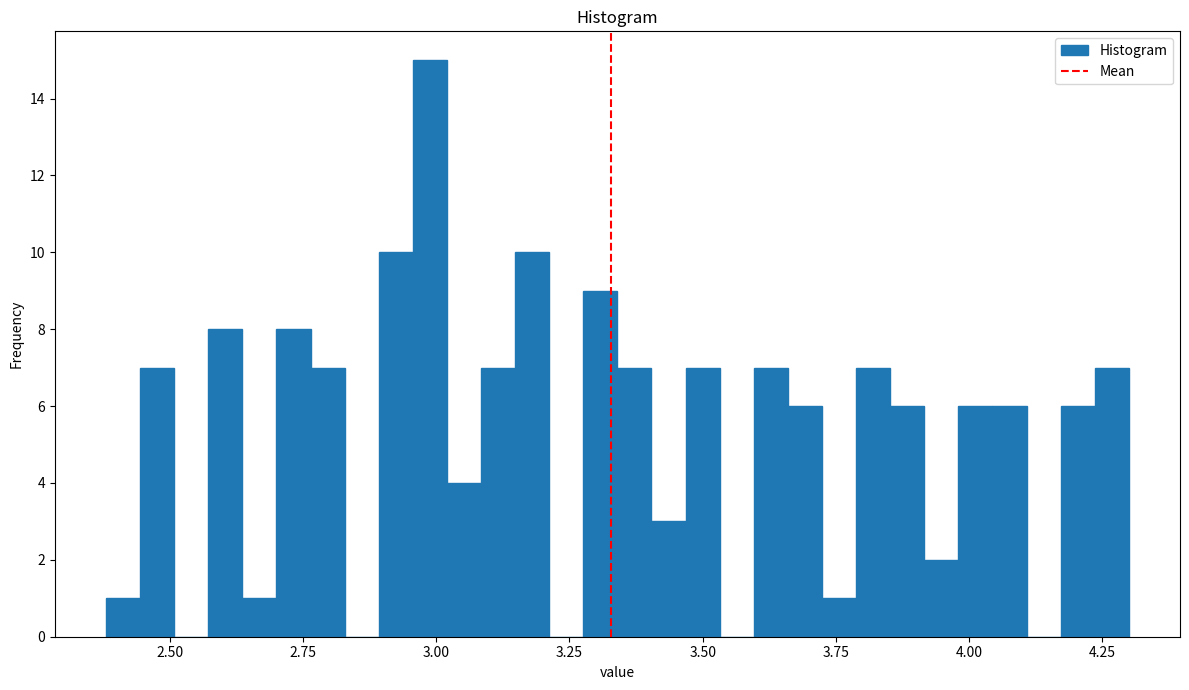

Around what value on the x-axis is the tallest bar? Give the approximate position of its centre, as read against the axis.

3.00